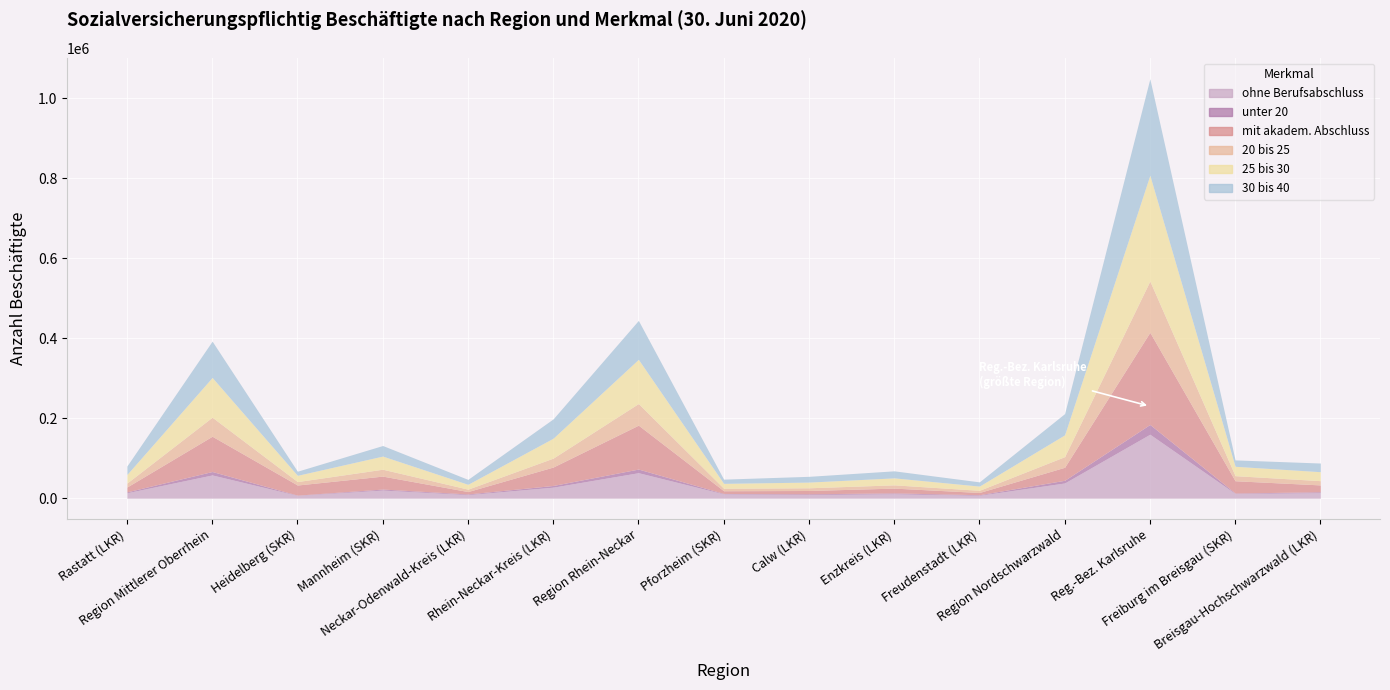

At which label is unter 20 closest to 12608?

Region Rhein-Neckar